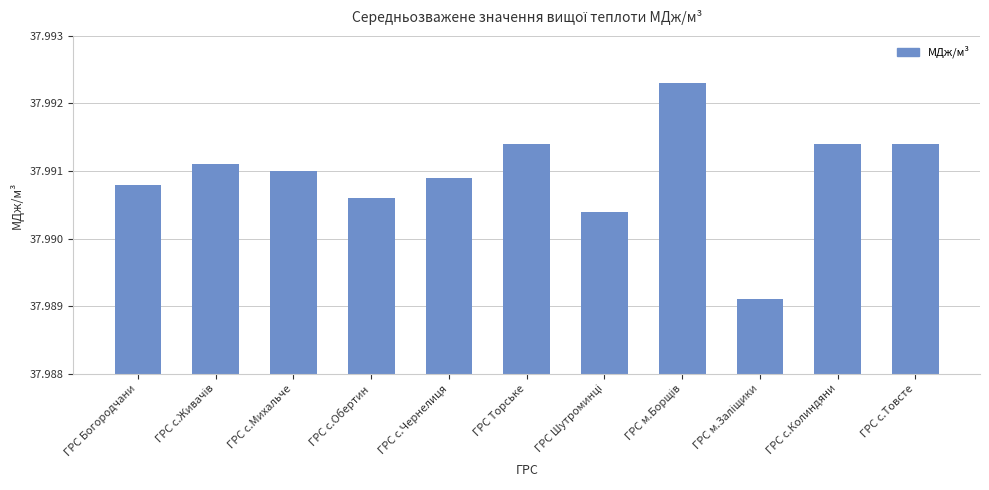

Count the number of categories in the chart.

11